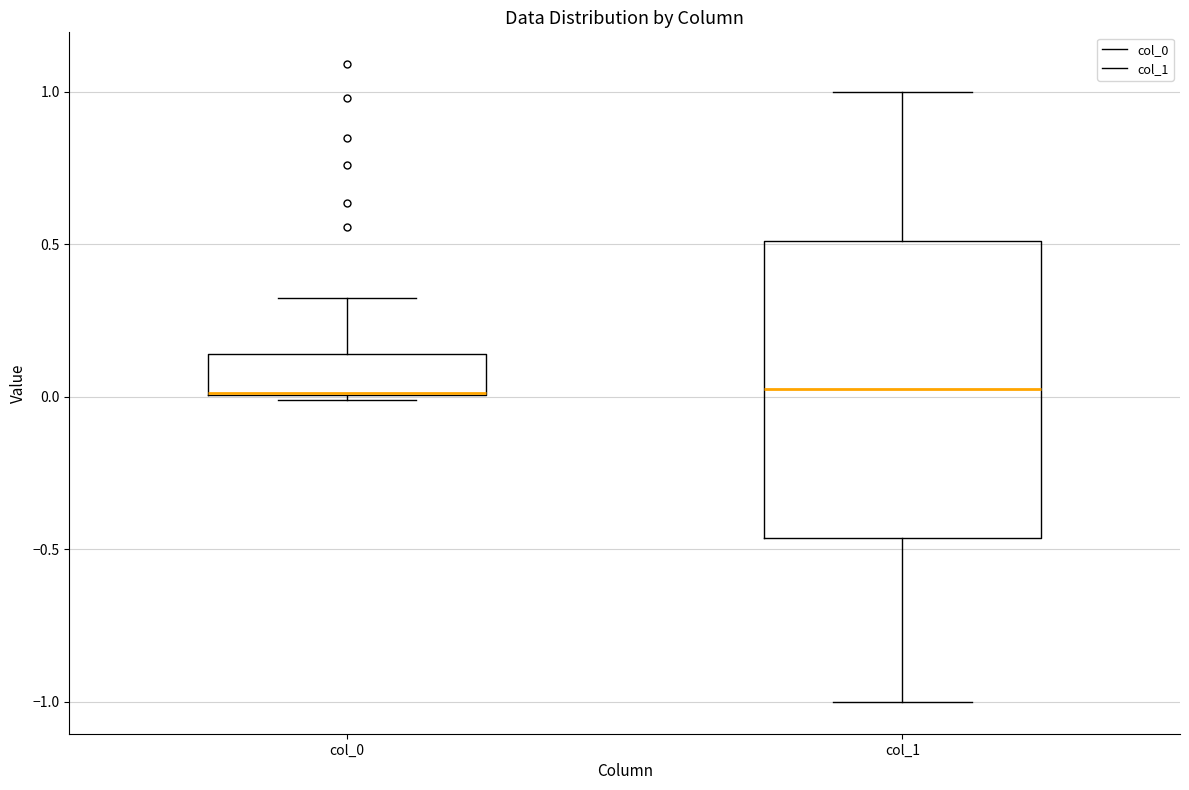

Comparing the boxes themselves (not the whiskers), which one is the tallest?

col_1